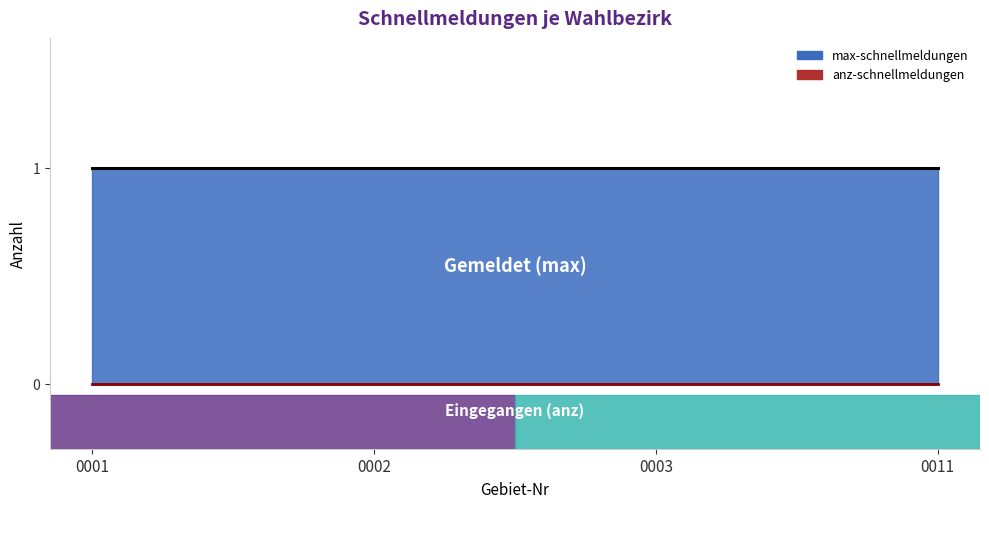

Is the value of anz-schnellmeldungen at 0001 greater than the value of max-schnellmeldungen at 0003?

No